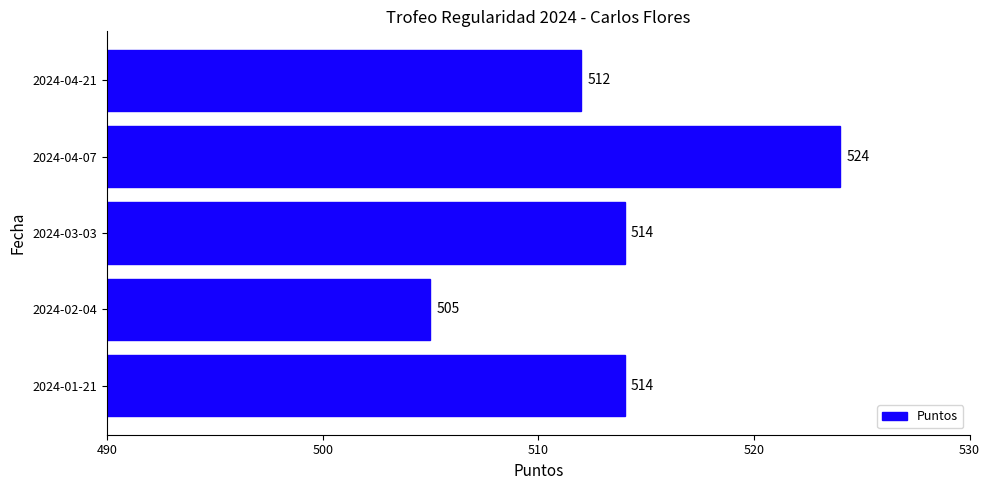

What is the smallest value displayed?

505